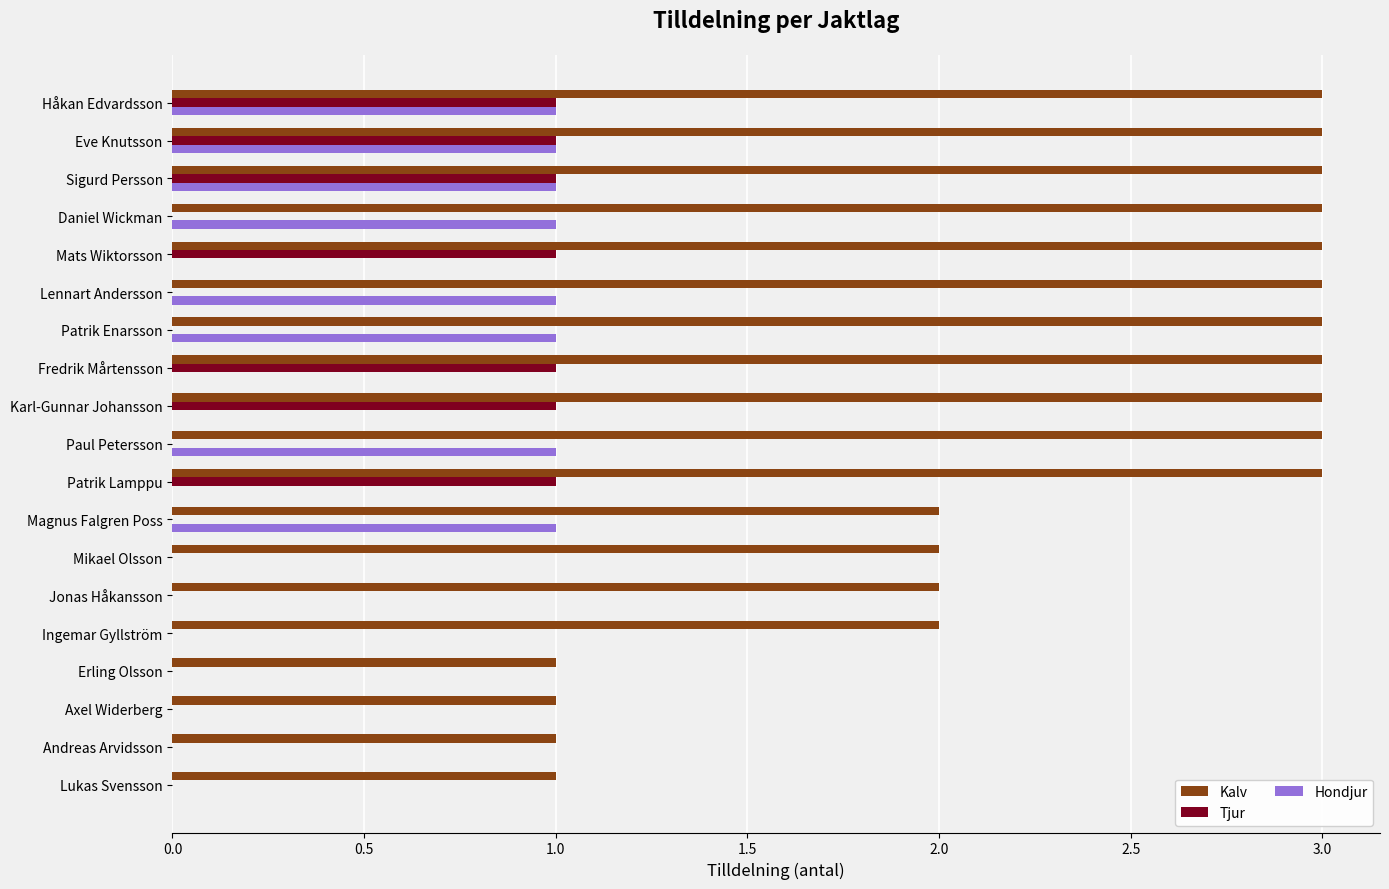

Is it true that Kalv equals 4 at Håkan Edvardsson?

False